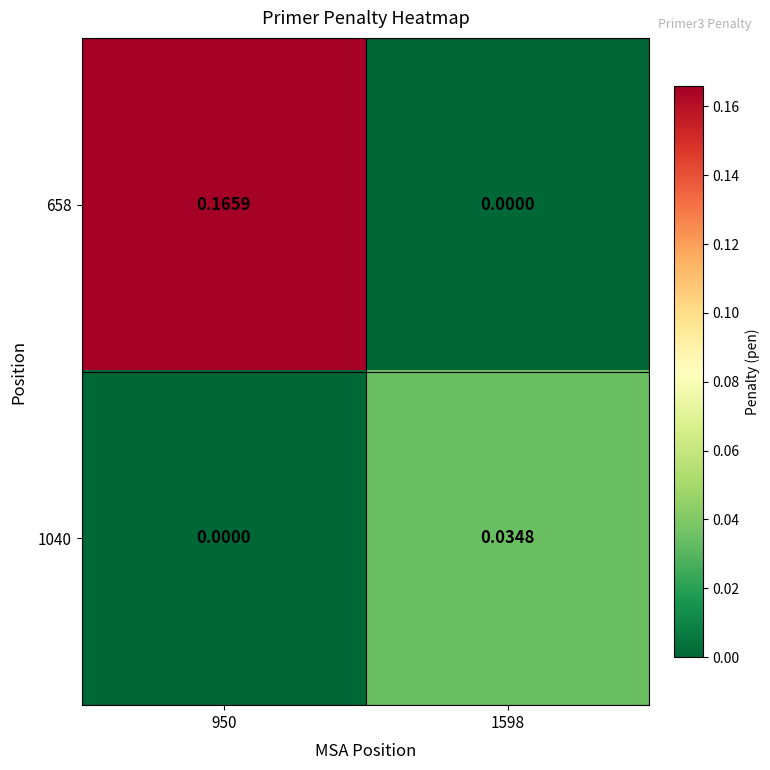

How many data points does each series have?

2